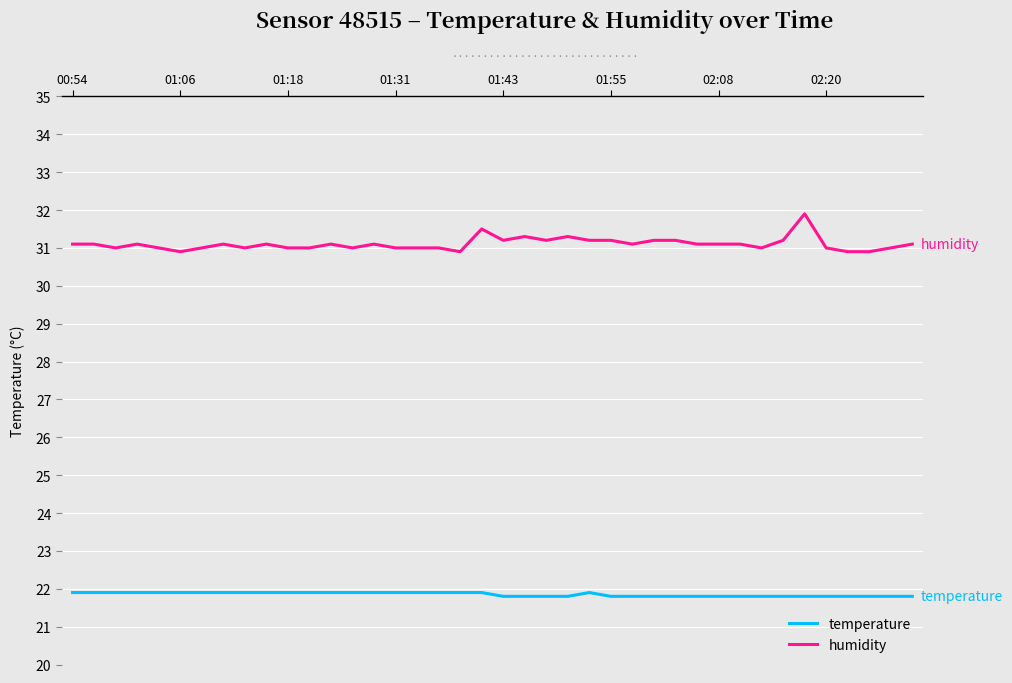

Rank the series by their maximum value, from highest to lowest.

humidity, temperature